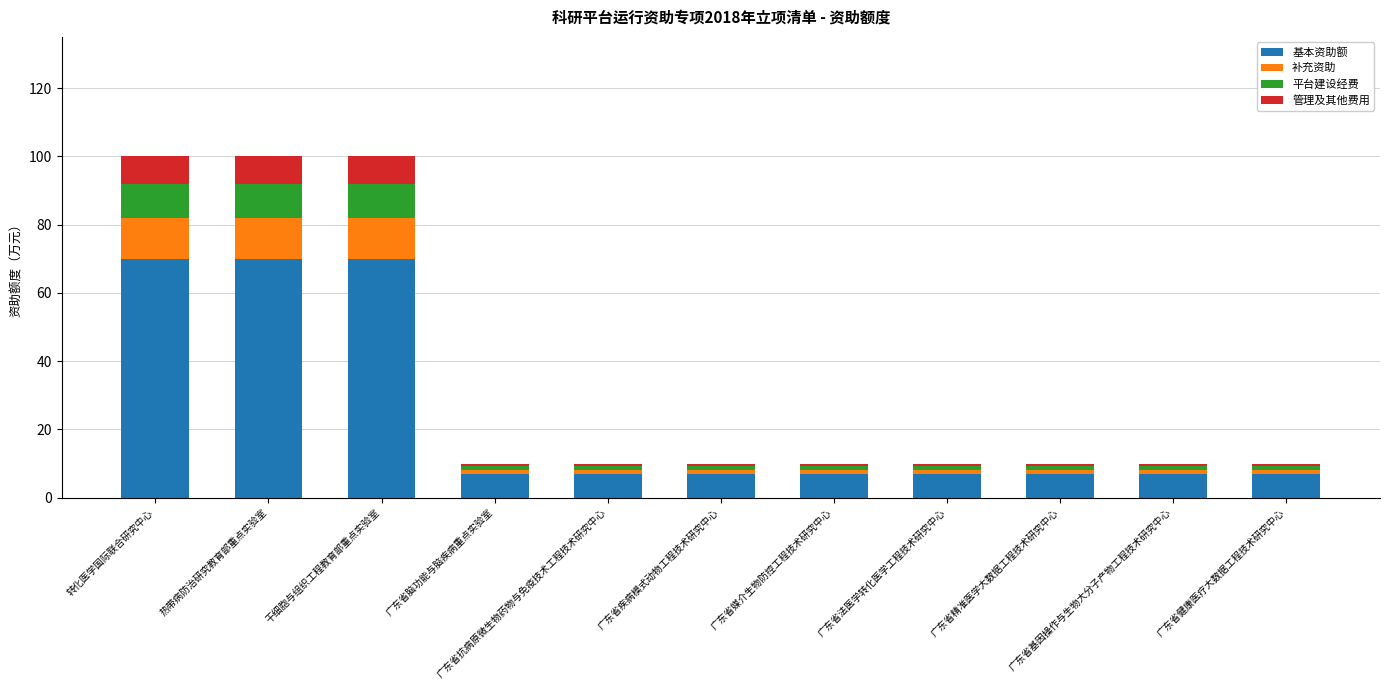

What is the sum of all 基本资助额 values?

266.0